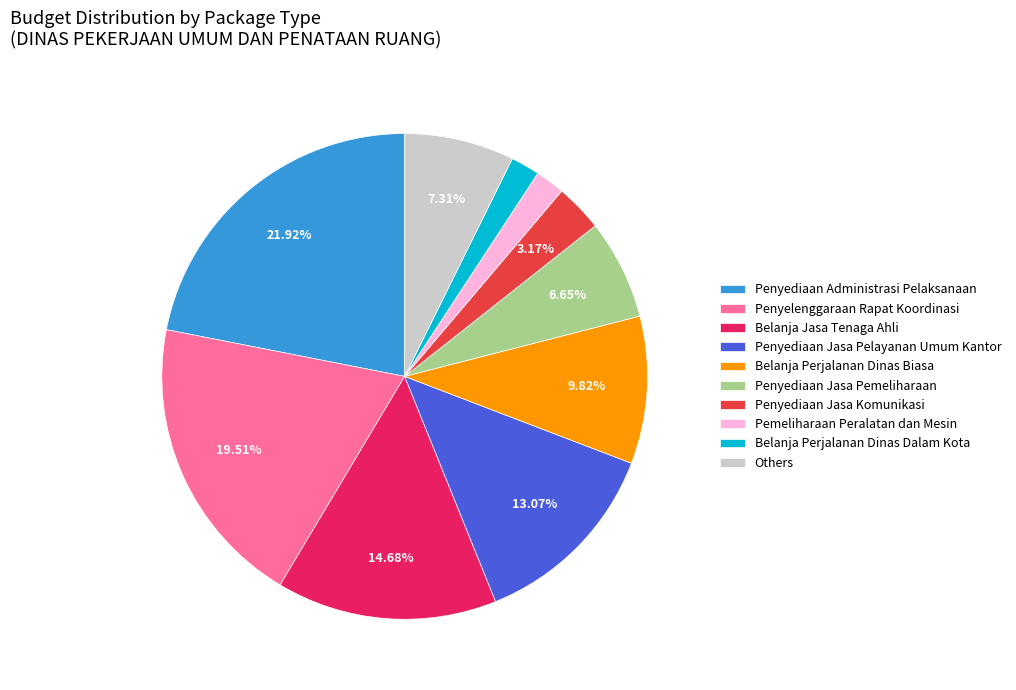

True or false: Penyediaan Jasa Pelayanan Umum Kantor accounts for 13% of the total.

True